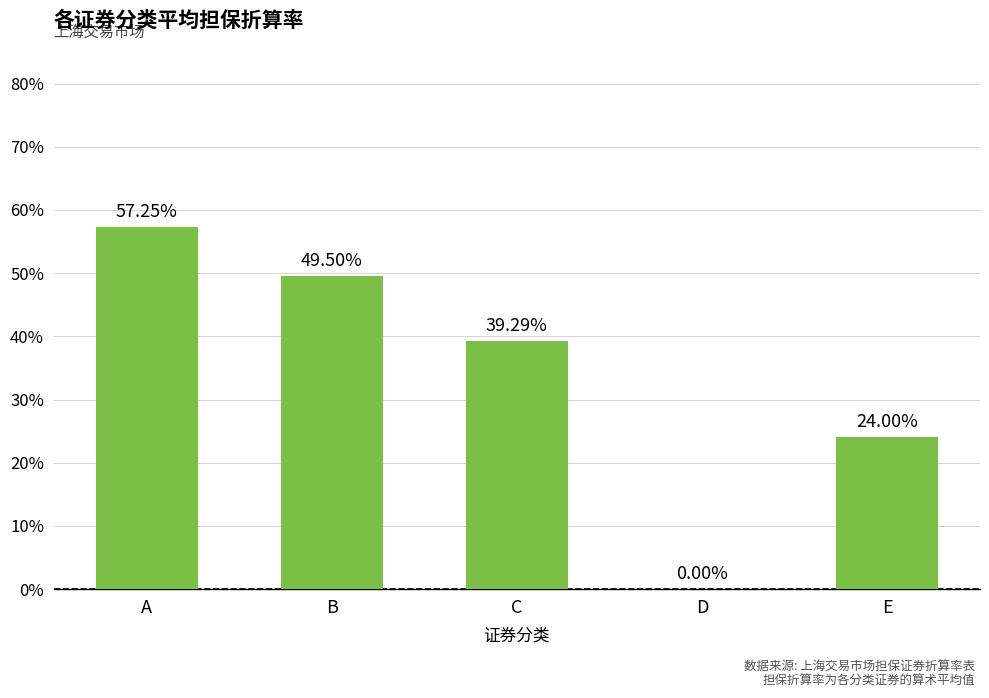

Reading left to right, extract all data points from this chart.

0.6	0.5	0.4	0.0	0.2